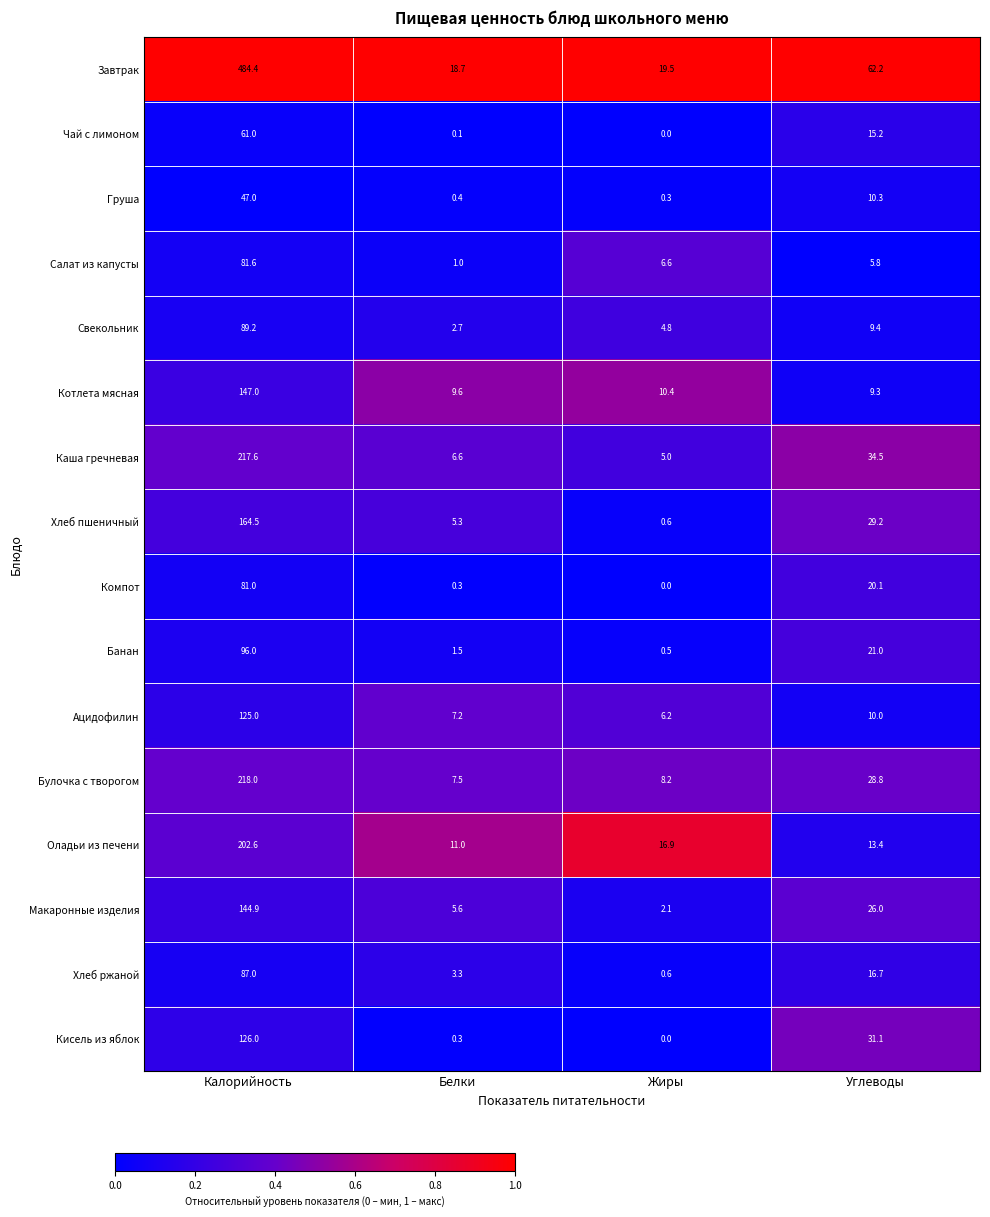

List the series in order of their peak value, lowest first.

Груша, Чай с лимоном, Компот, Салат из капусты, Хлеб ржаной, Свекольник, Банан, Ацидофилин, Кисель из яблок, Макаронные изделия, Котлета мясная, Хлеб пшеничный, Оладьи из печени, Каша гречневая, Булочка с творогом, Завтрак